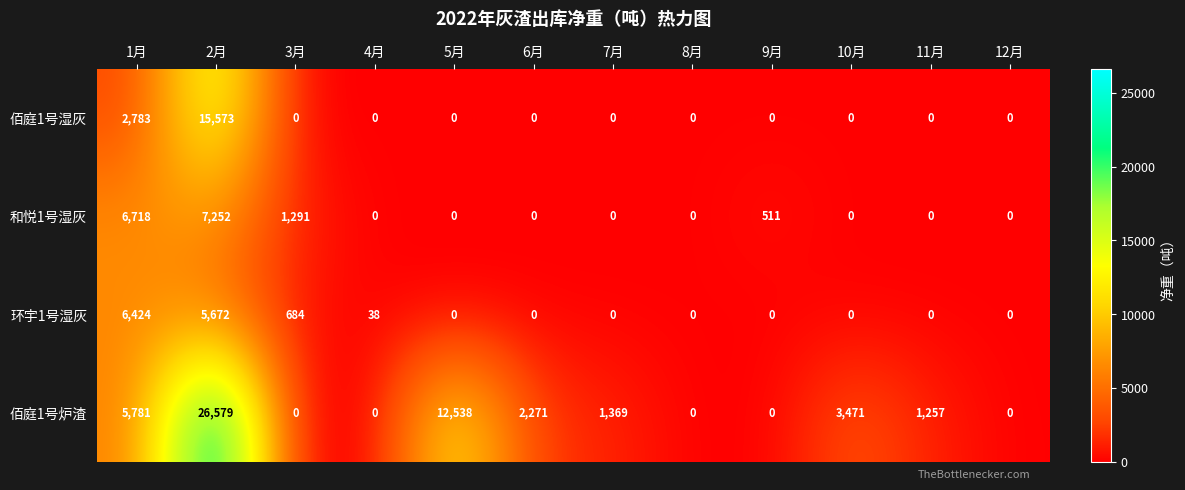

The value of 和悦1号湿灰 at 3月 is 2156. True or false?

False